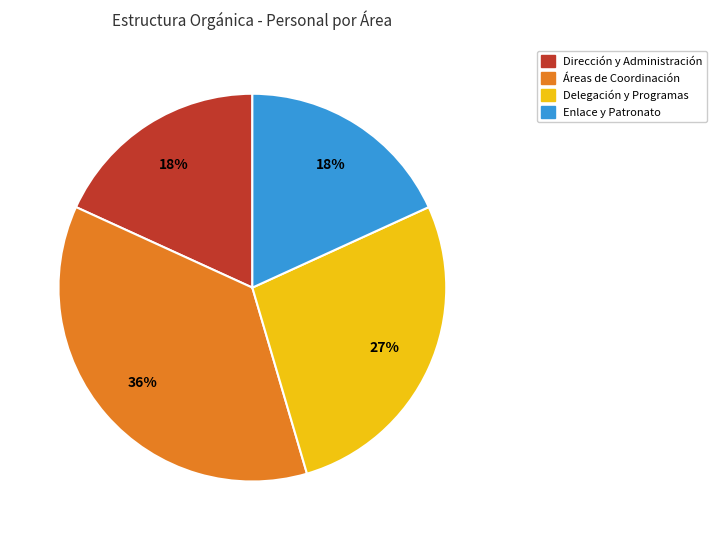

How many slices are in this pie chart?

4